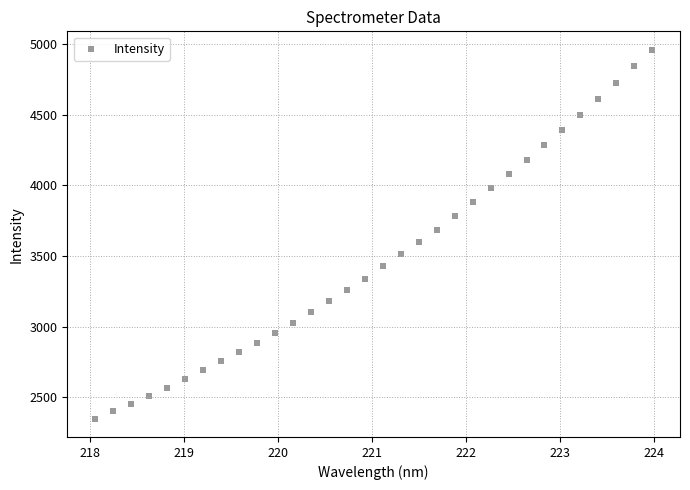

What is the range of Y values (max minus min)?

2609.5